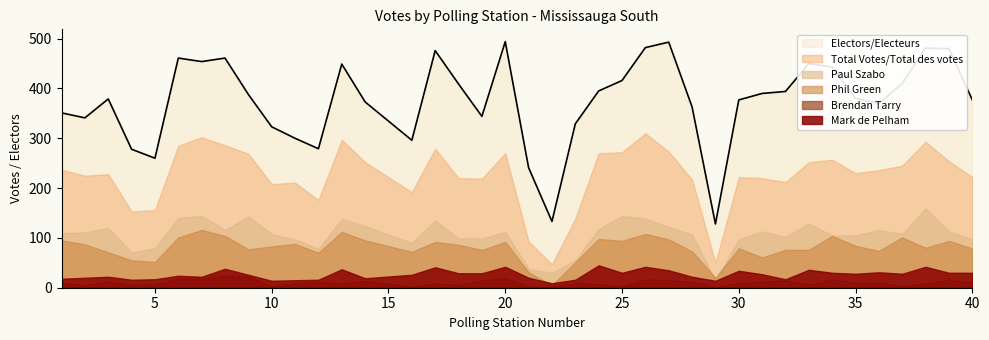

What is the minimum value for Total Votes/Total des votes?

47